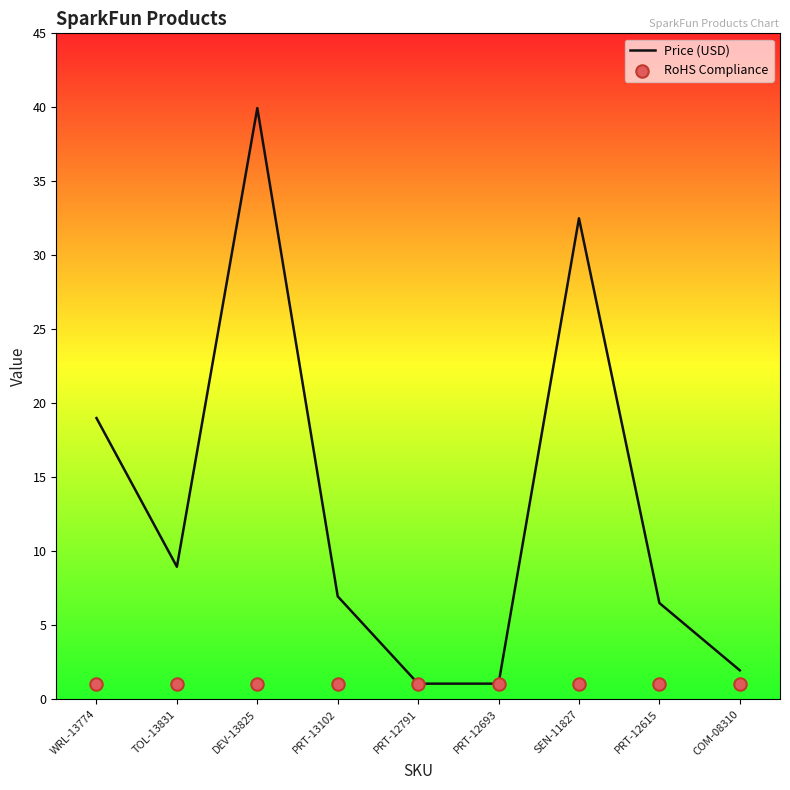

At which category is the sum across all series the highest?

DEV-13825